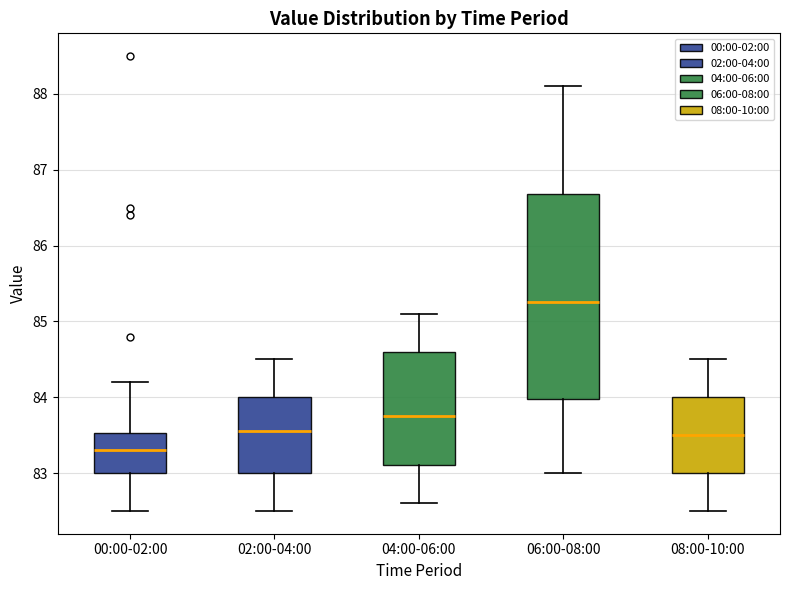

Where does the lower whisker of the box for 06:00-08:00 end on the y-axis? The values are not printed on the chart, so give them approximately, as read against the axis.

83.0